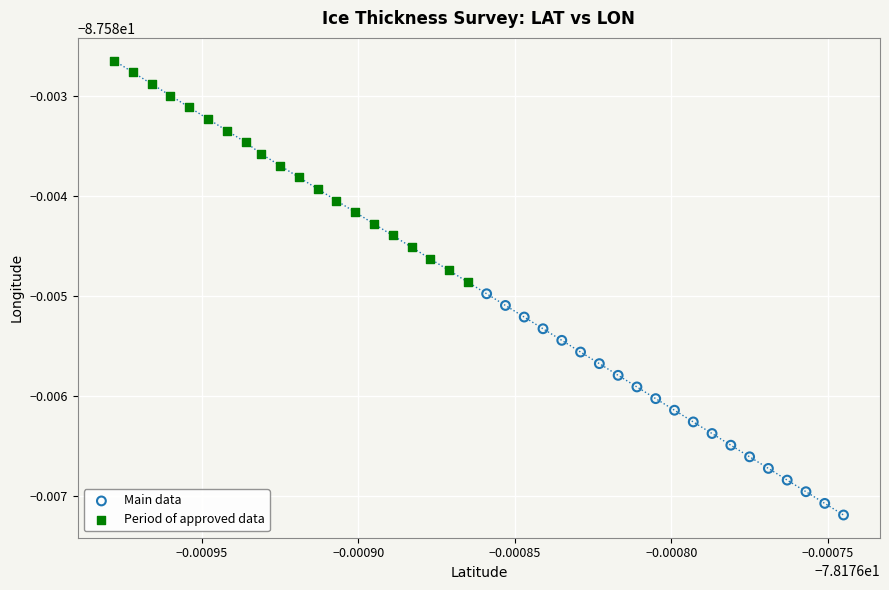

Which series contains the lowest Y value?

Main data